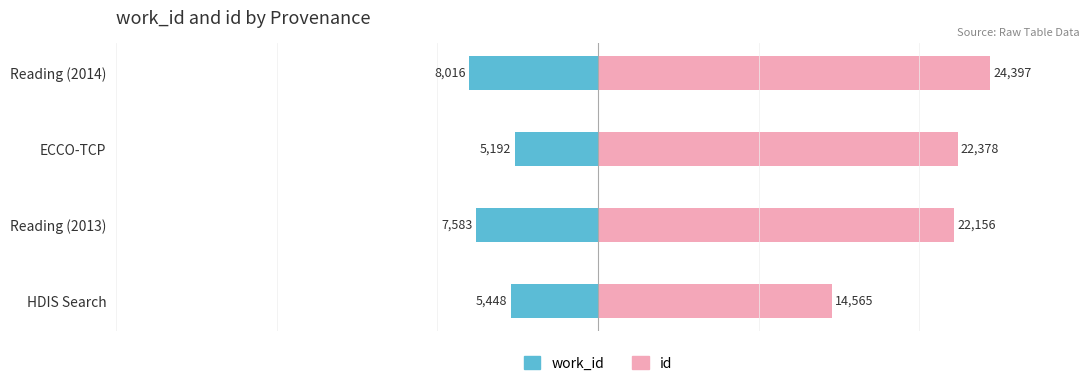

Rank the series by their maximum value, from lowest to highest.

work_id, id